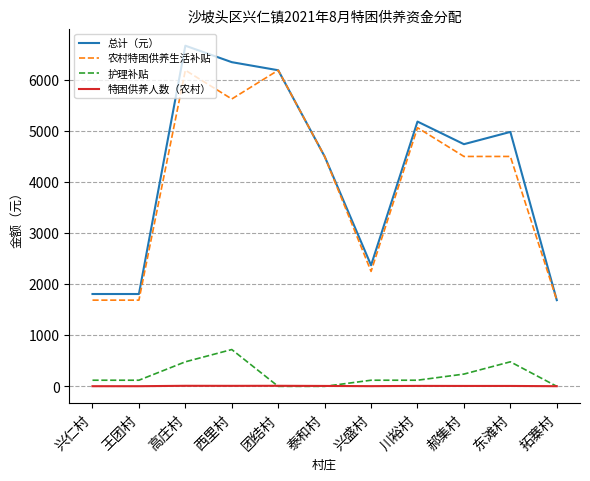

What is the greatest value displayed?

6662